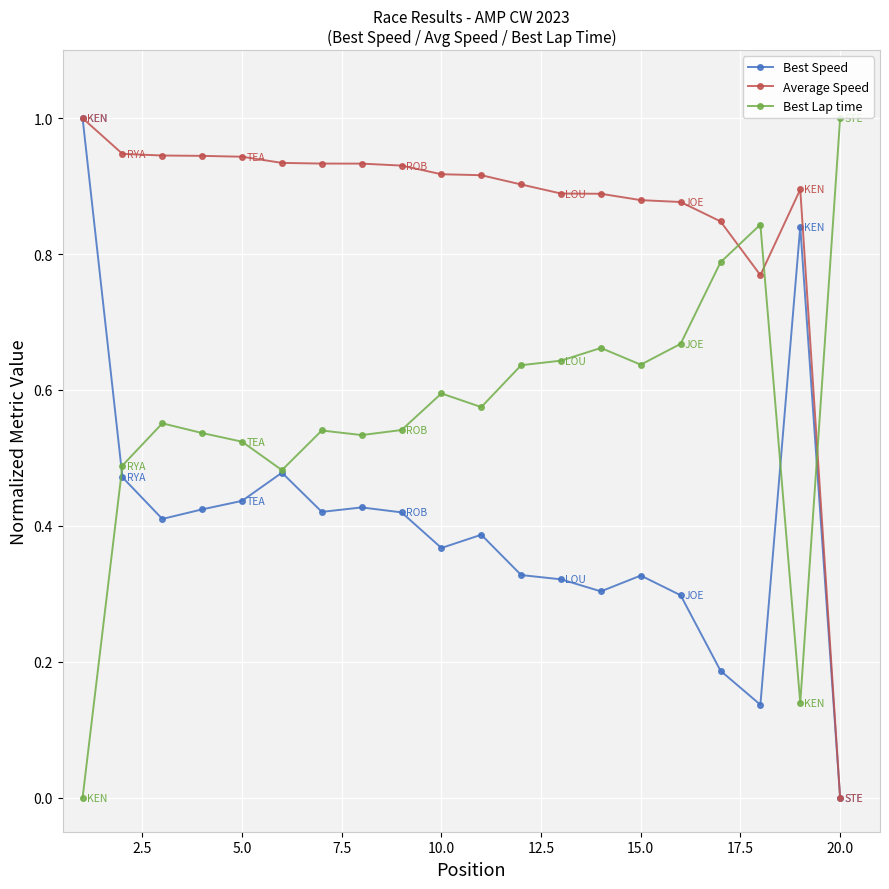

At how many categories does at least one series exceed 0?

20